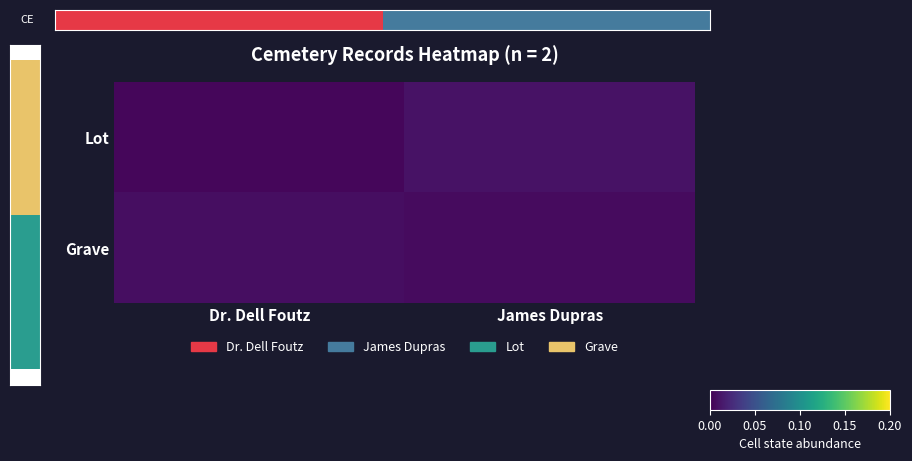

How many series are shown in this chart?

2